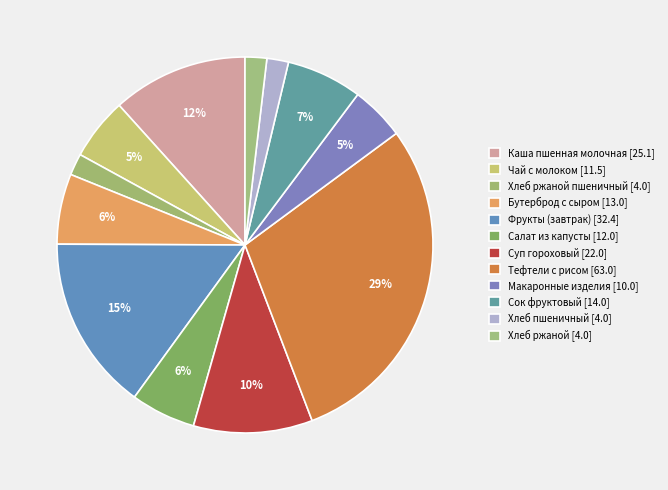

Count the number of slices in the pie.

12